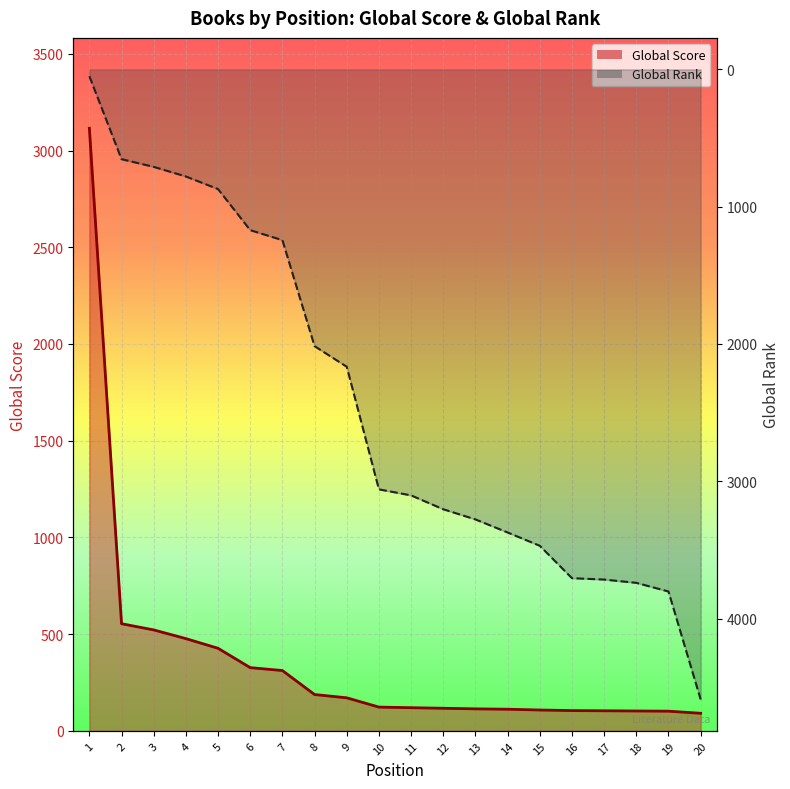

What is the difference between the maximum and minimum values in the Global Score series?

3024